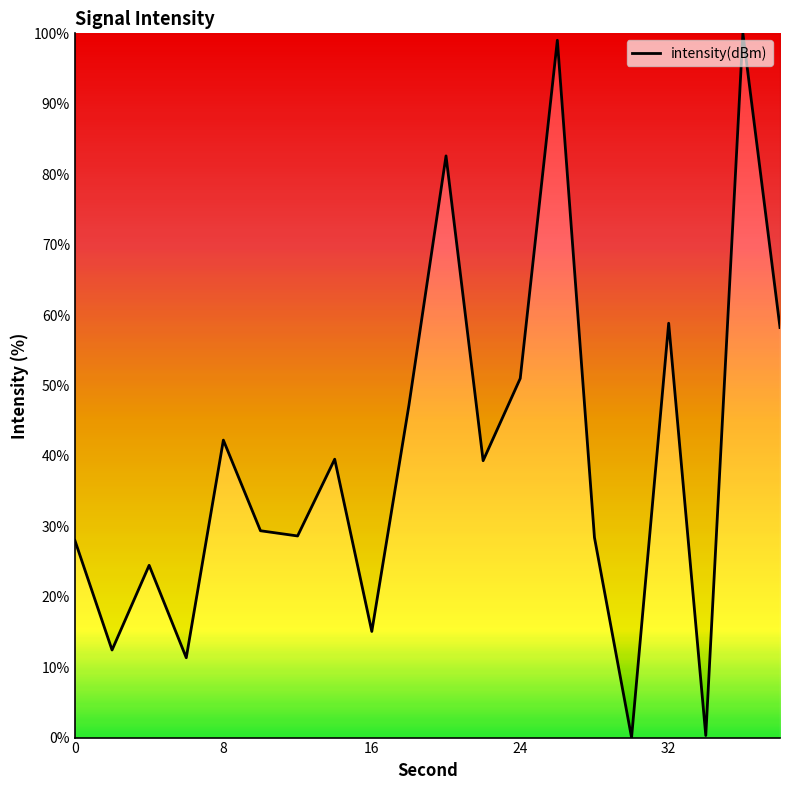

What is the difference between the maximum and minimum values?

100.0